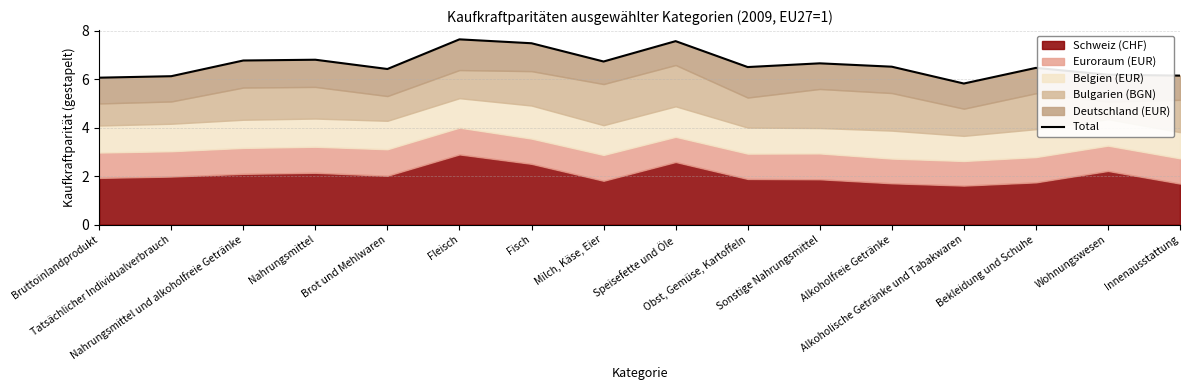

Between Sonstige Nahrungsmittel and Bruttoinlandprodukt, which is larger?

Sonstige Nahrungsmittel